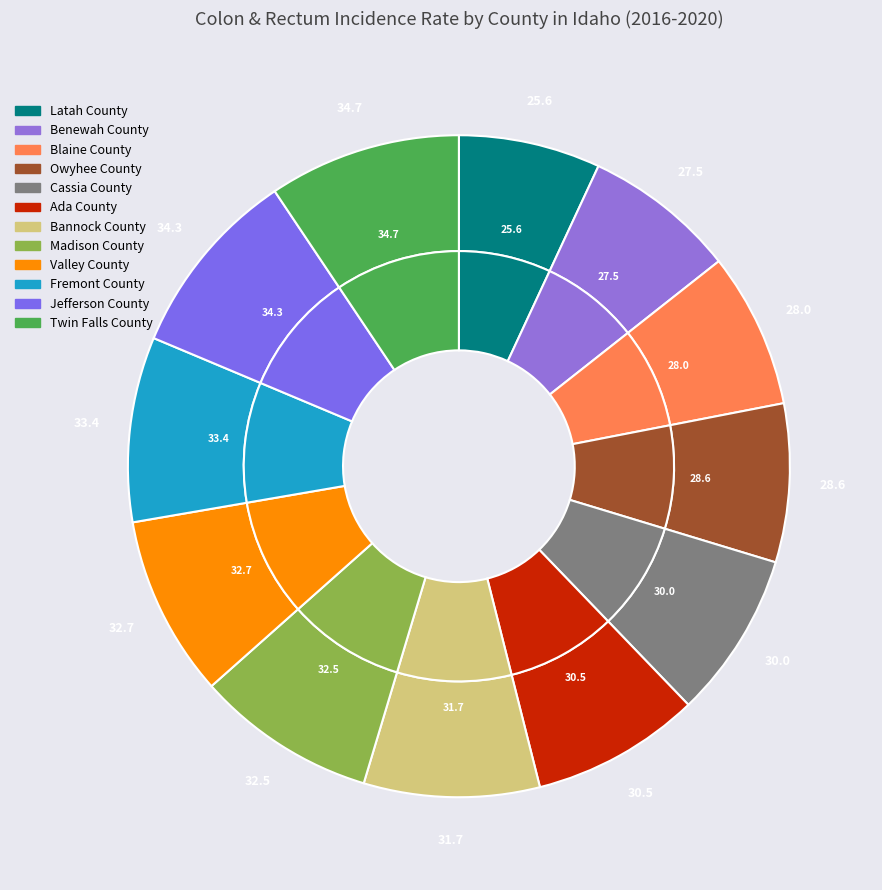

The Valley County slice represents 9% of the pie. True or false?

True